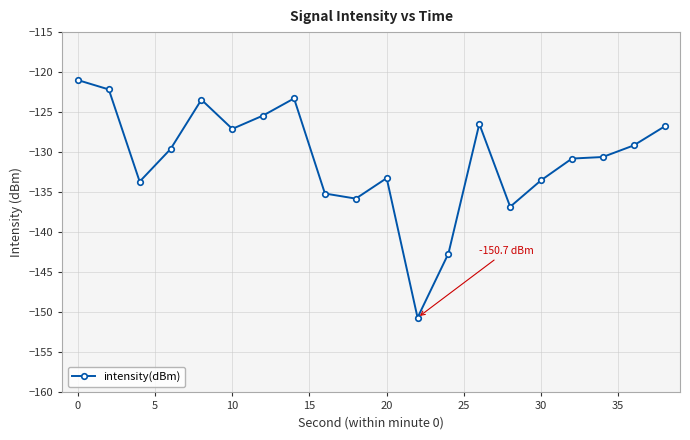

True or false: the data has more than 2 interior local peaks.

True